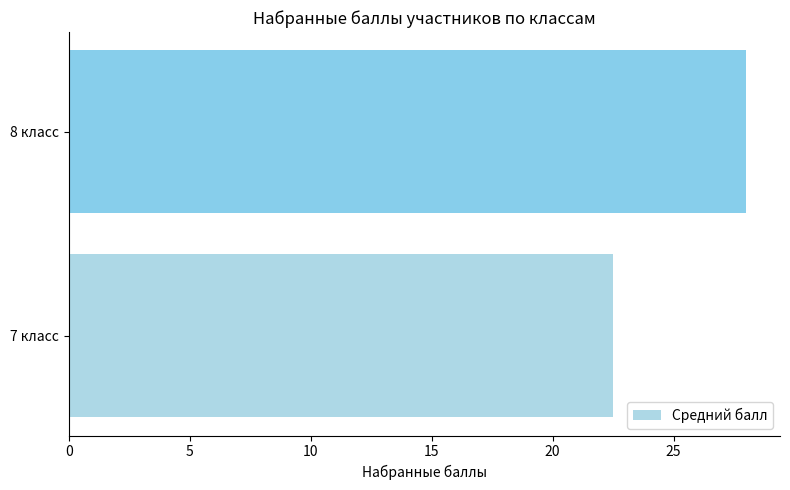

List the labels in order of value, smallest first.

7 класс, 8 класс